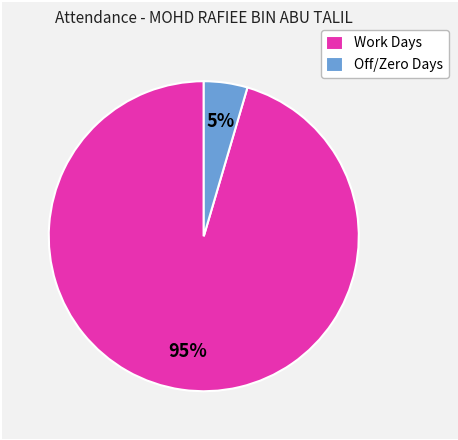

Between Off/Zero Days and Work Days, which is larger?

Work Days